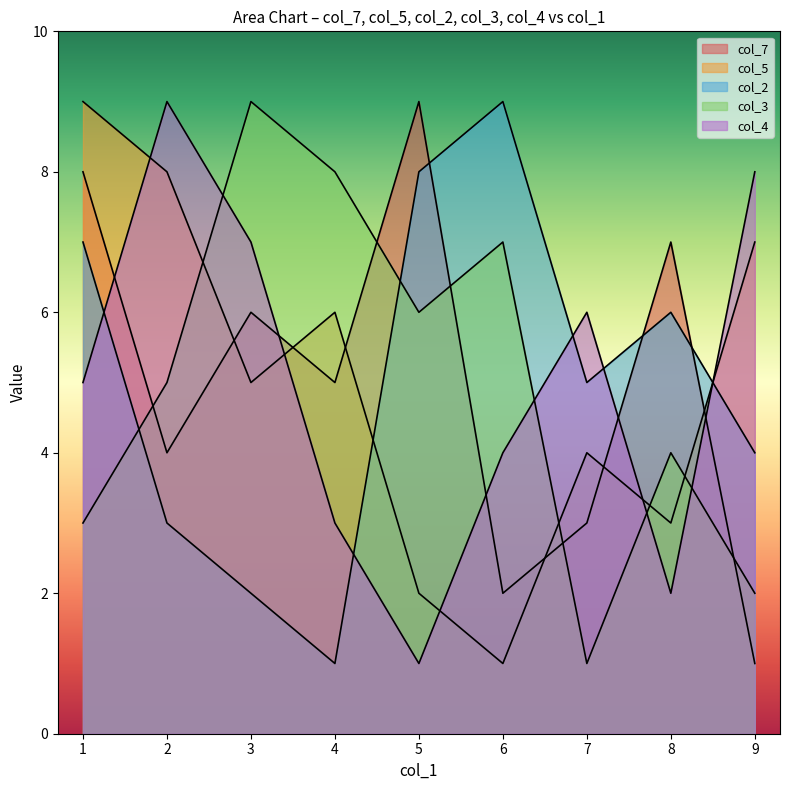

Rank the series by their maximum value, from highest to lowest.

col_7, col_5, col_2, col_3, col_4